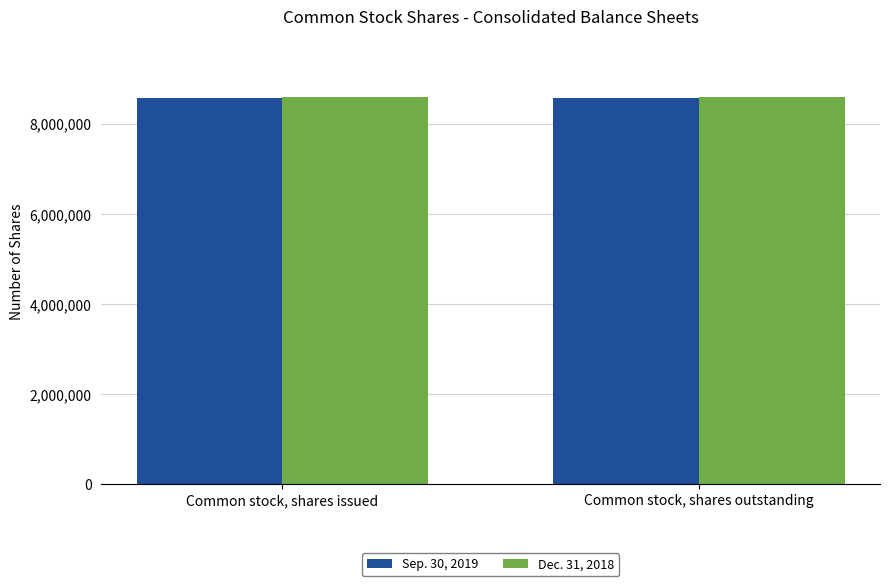

What is the lowest value of the Sep. 30, 2019 series?

8576179